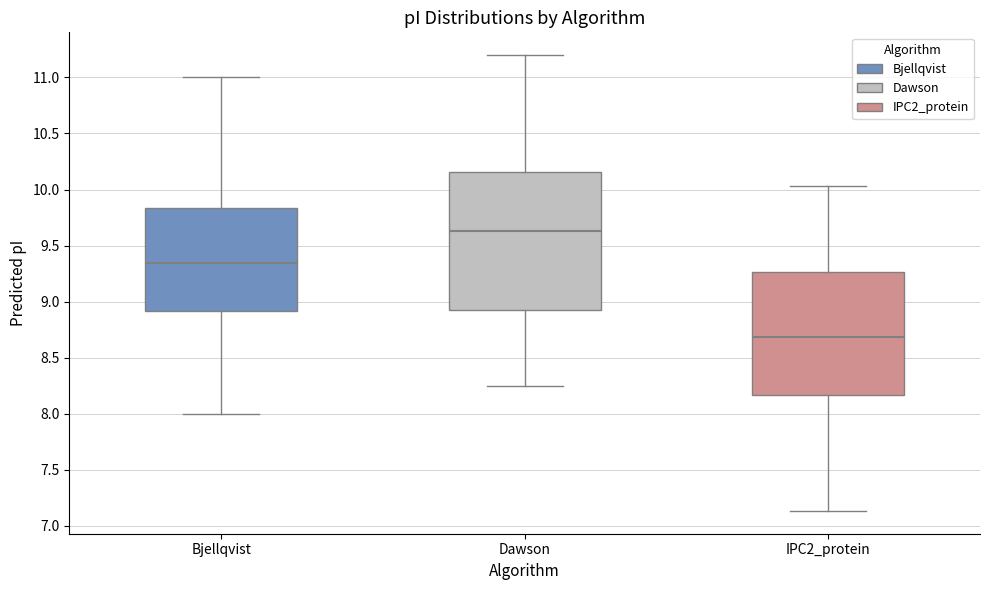

Comparing the boxes themselves (not the whiskers), which one is the tallest?

Dawson